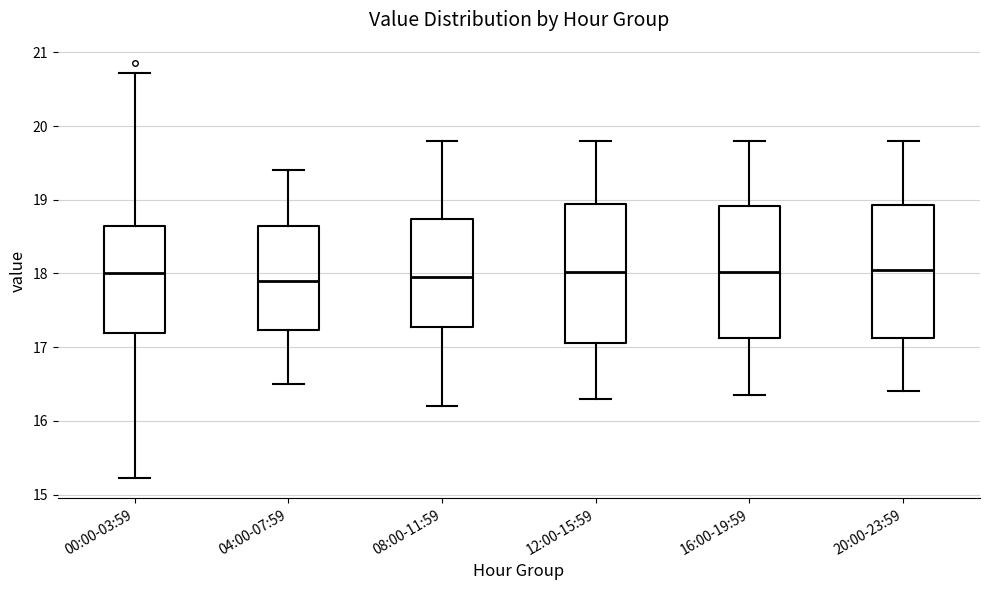

Where does the median line of the box for 20:00-23:59 sit on the y-axis? The values are not printed on the chart, so give them approximately, as read against the axis.

18.1